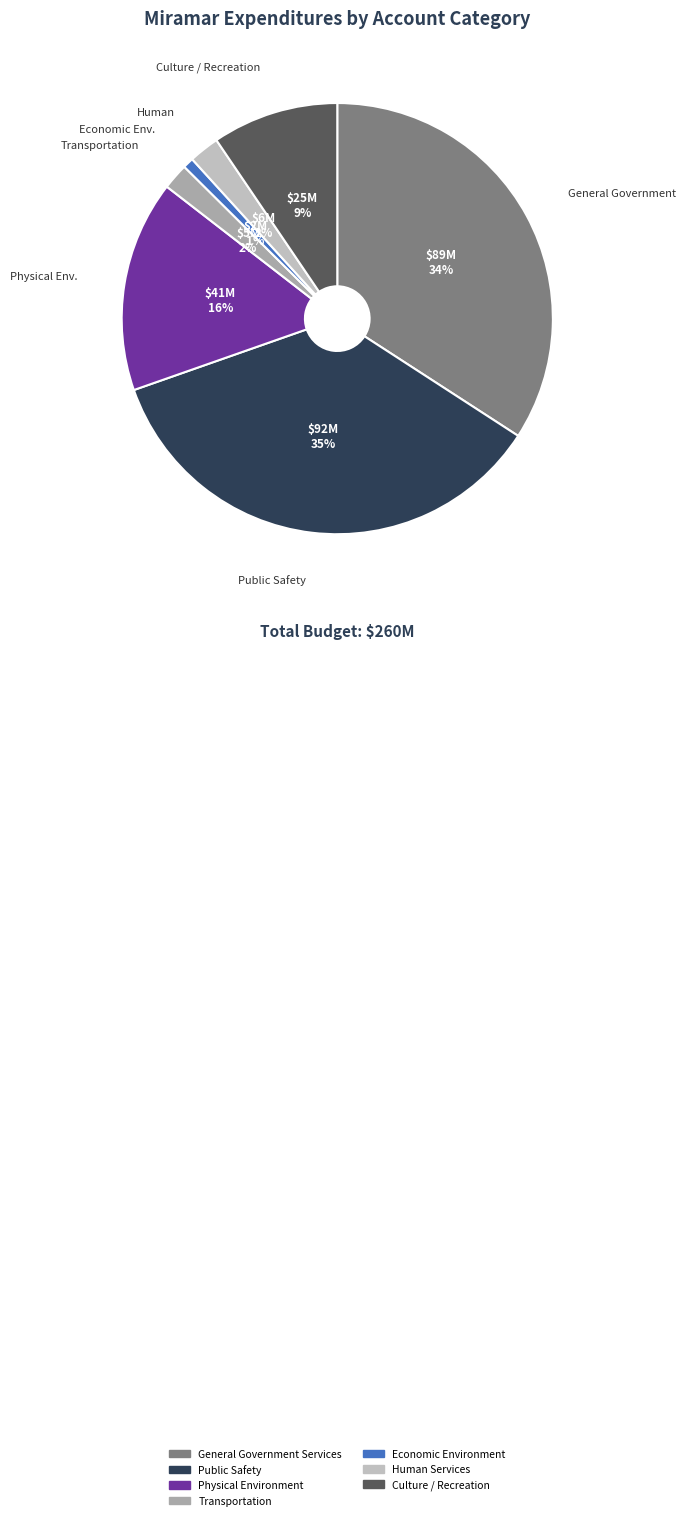

Rank the categories by value from lowest to highest.

Economic Environment, Transportation, Human Services, Culture / Recreation, Physical Environment, General Government Services, Public Safety